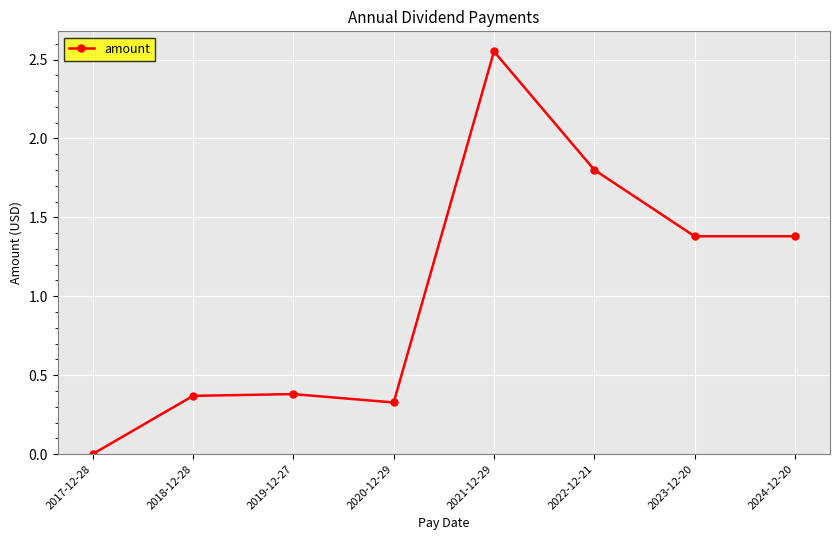

What is the value of the 8th point from the left?

1.4